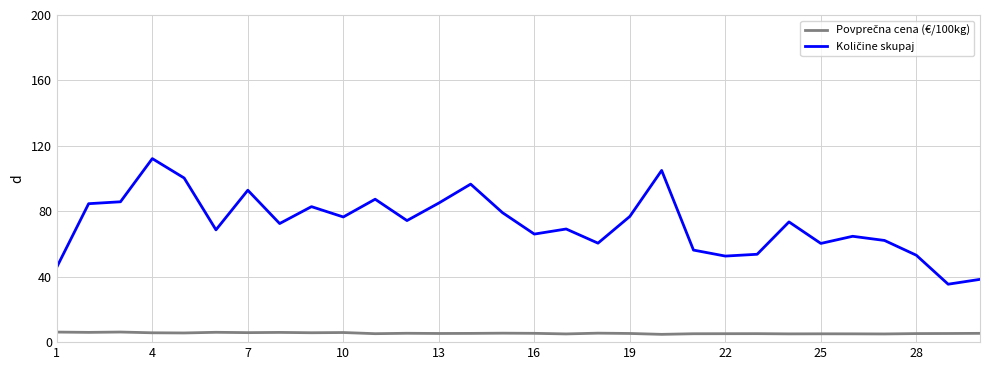

What is the minimum value shown in the chart?

4.8